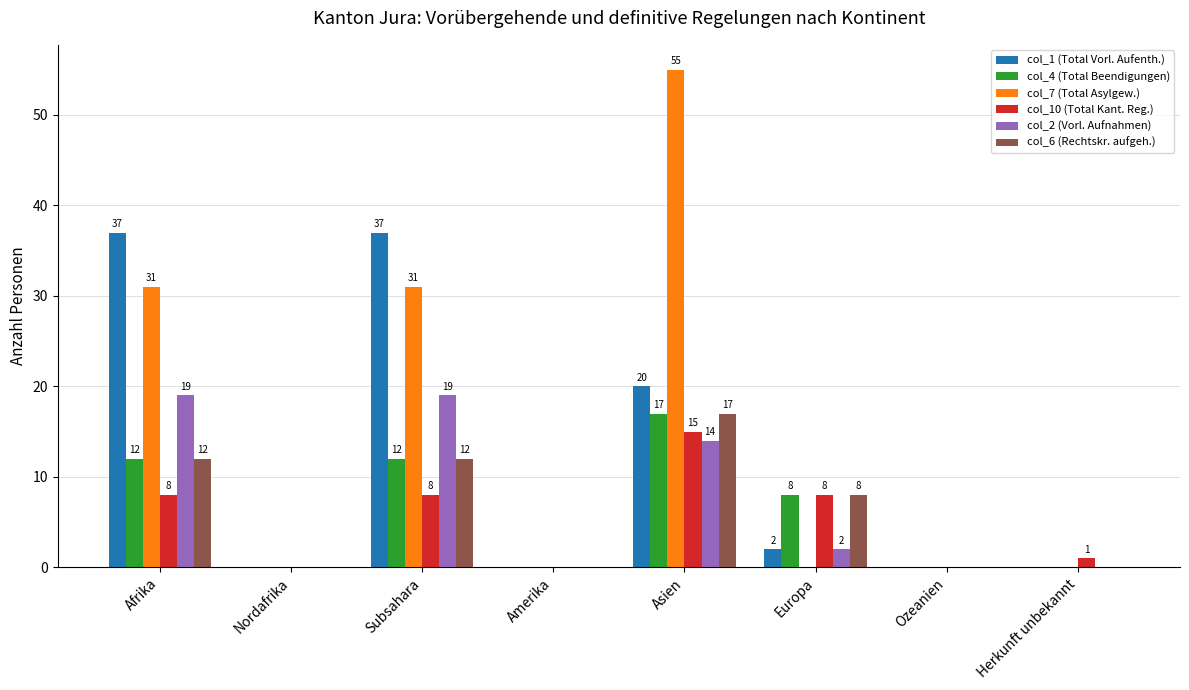

Reading right to left, extract all data points from this chart.

col_1 (Total Vorl. Aufenth.): Herkunft unbekannt=0	Ozeanien=0	Europa=2	Asien=20	Amerika=0	Subsahara=37	Nordafrika=0	Afrika=37
col_4 (Total Beendigungen): Herkunft unbekannt=0	Ozeanien=0	Europa=8	Asien=17	Amerika=0	Subsahara=12	Nordafrika=0	Afrika=12
col_7 (Total Asylgew.): Herkunft unbekannt=0	Ozeanien=0	Europa=0	Asien=55	Amerika=0	Subsahara=31	Nordafrika=0	Afrika=31
col_10 (Total Kant. Reg.): Herkunft unbekannt=1	Ozeanien=0	Europa=8	Asien=15	Amerika=0	Subsahara=8	Nordafrika=0	Afrika=8
col_2 (Vorl. Aufnahmen): Herkunft unbekannt=0	Ozeanien=0	Europa=2	Asien=14	Amerika=0	Subsahara=19	Nordafrika=0	Afrika=19
col_6 (Rechtskr. aufgeh.): Herkunft unbekannt=0	Ozeanien=0	Europa=8	Asien=17	Amerika=0	Subsahara=12	Nordafrika=0	Afrika=12